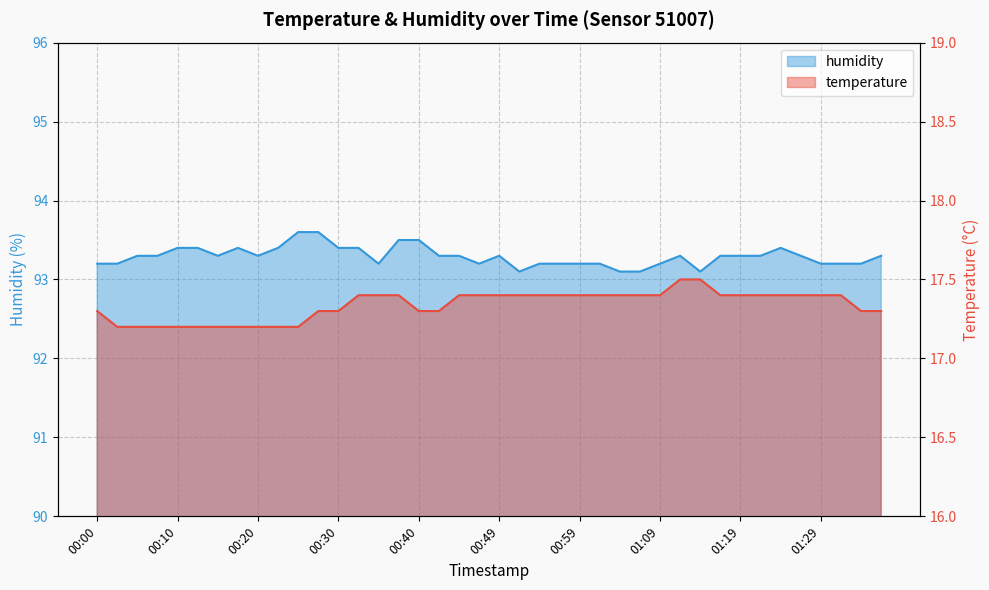

Does the chart display data point markers on the line(s)?

No